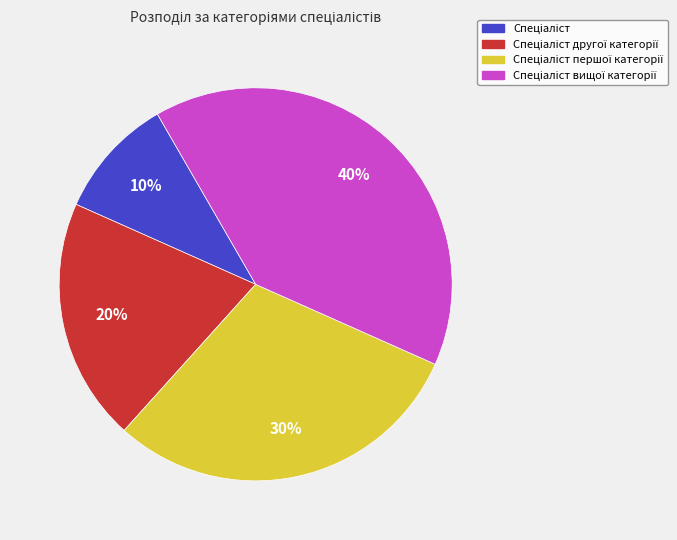

Is there any slice that represents more than half of the pie?

No